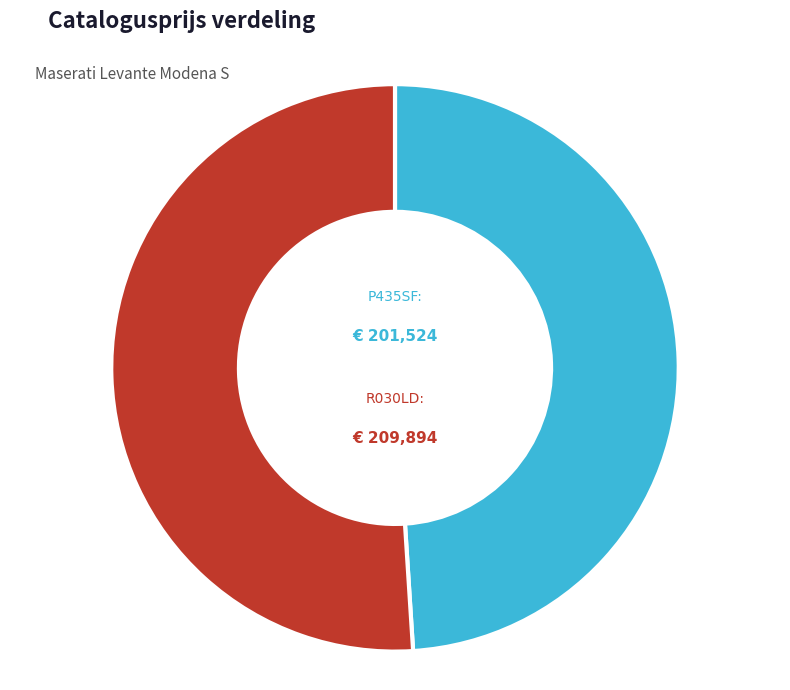

What is the largest slice in the pie chart?

R030LD